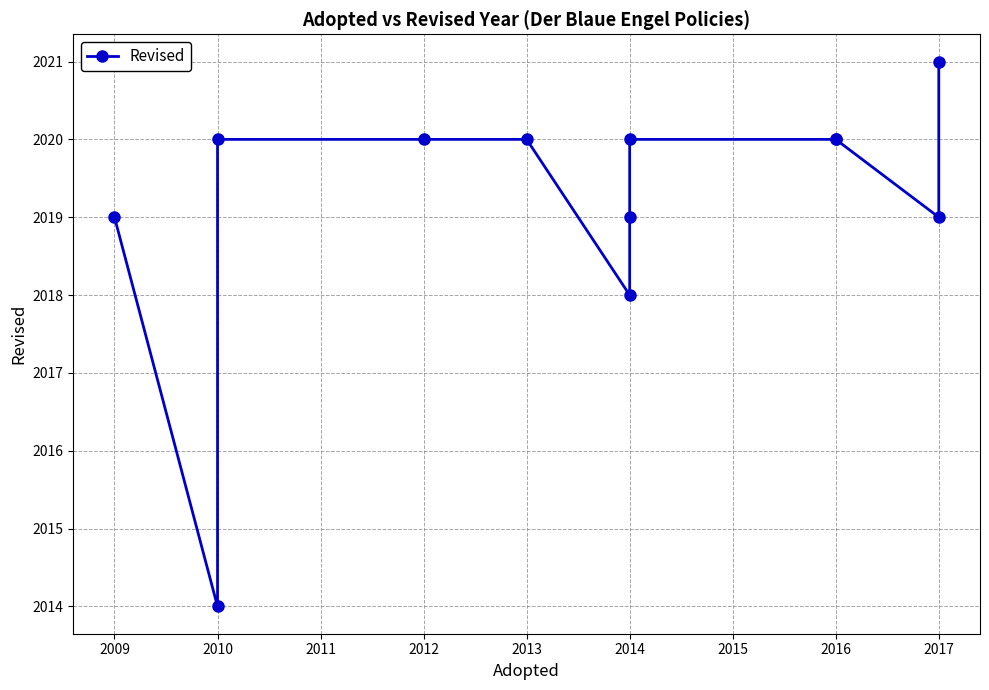

True or false: the data has more than 2 interior local peaks.

False